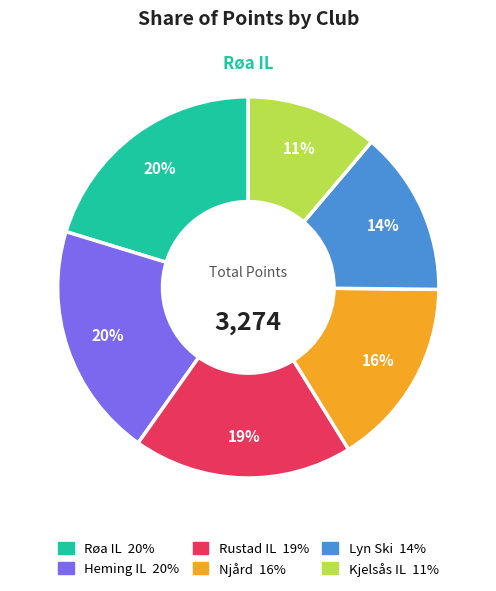

How many segments does this pie chart have?

6